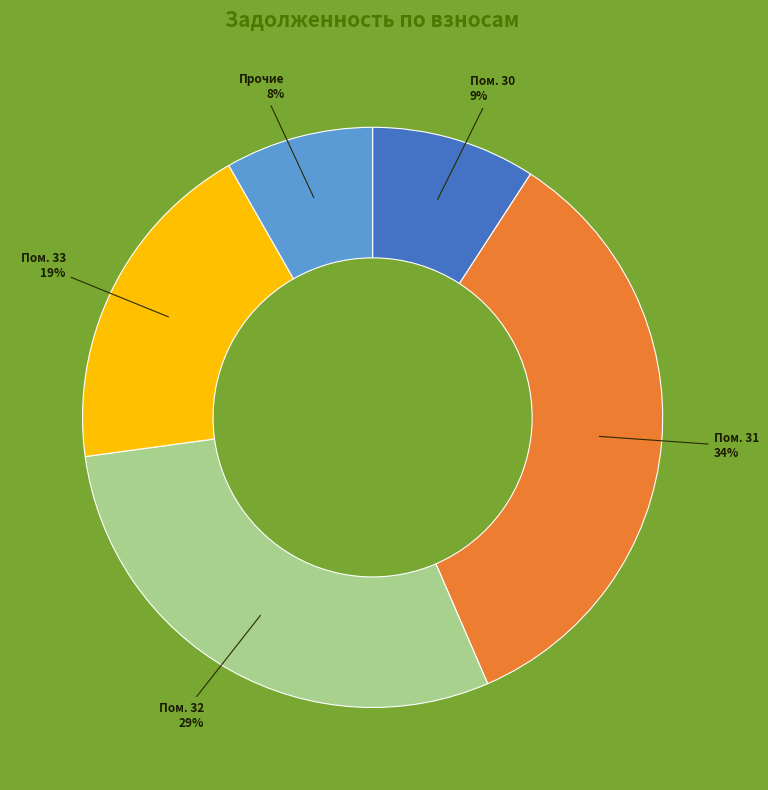

Does any single category account for the majority?

No